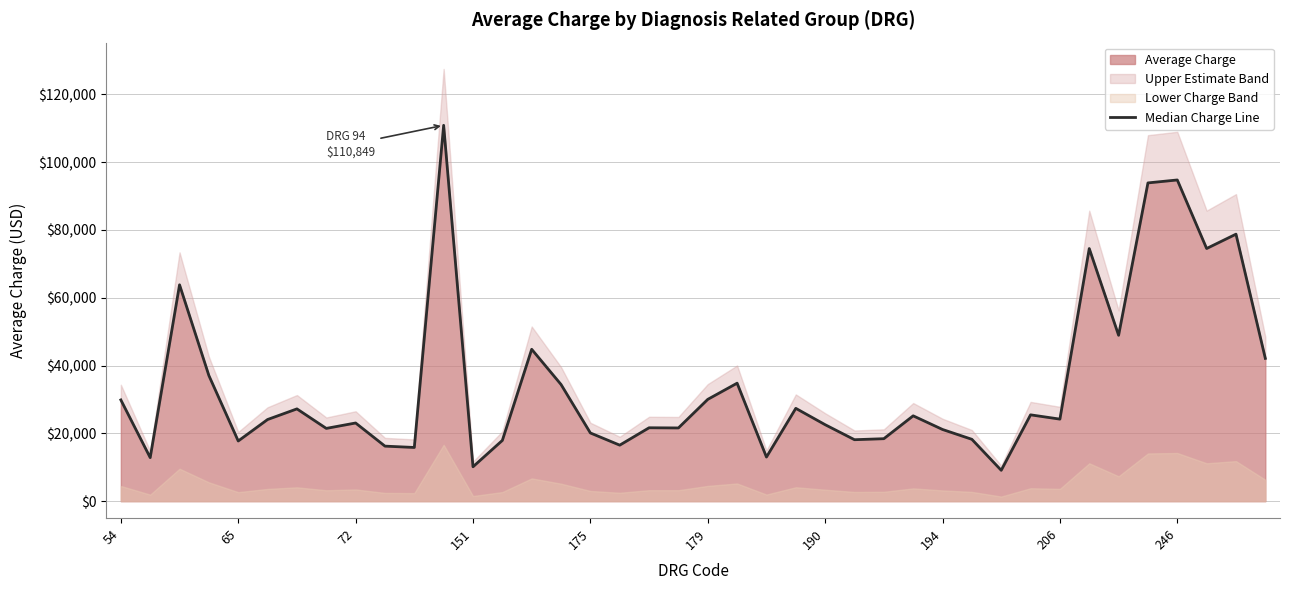

Is it true that the value at 11 is 110849.4?

True